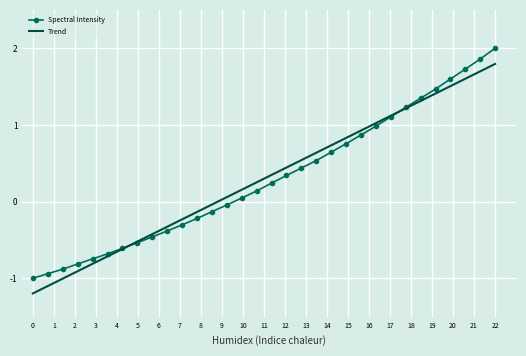

What is the lowest value of the Trend series?

-1.2